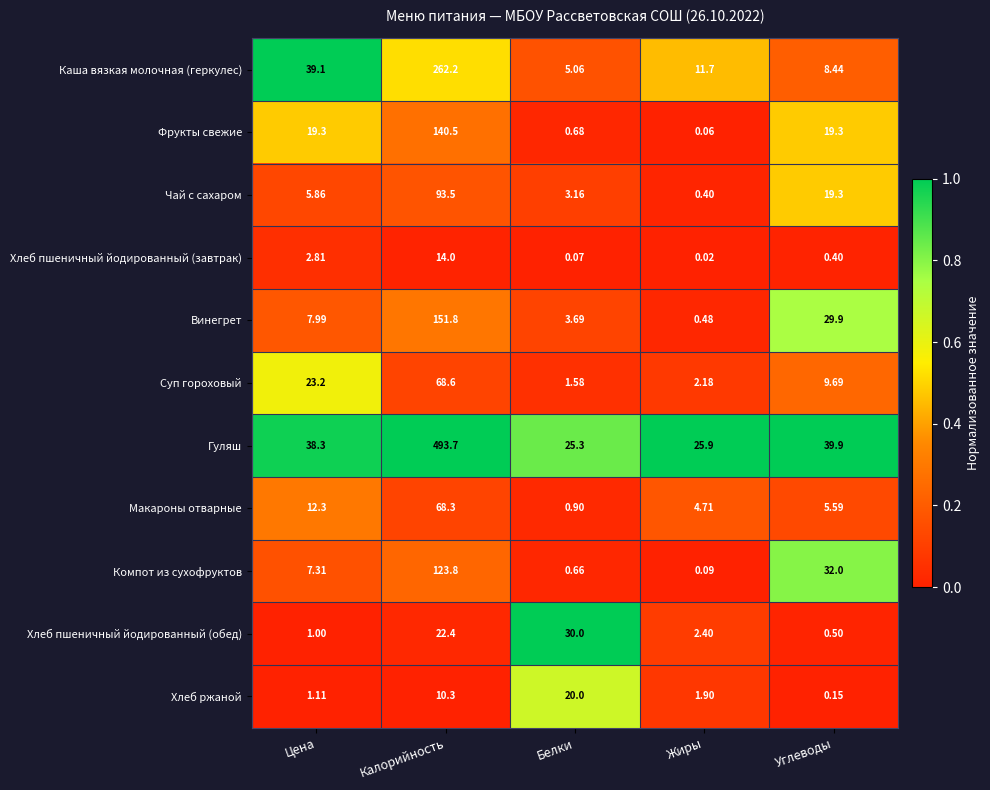

At which label does Чай с сахаром reach its minimum?

Жиры